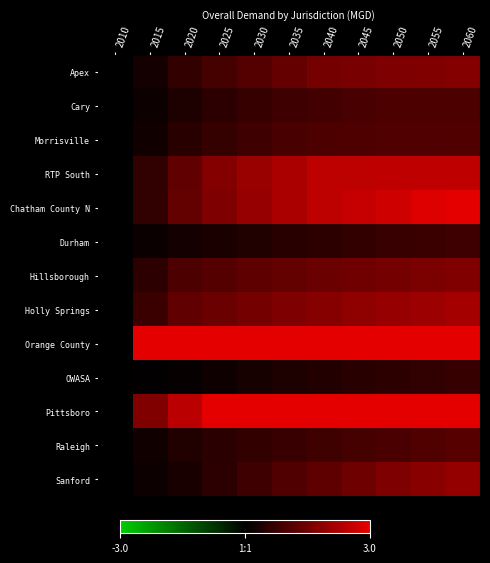

Which category has the lowest value across all series?

2010